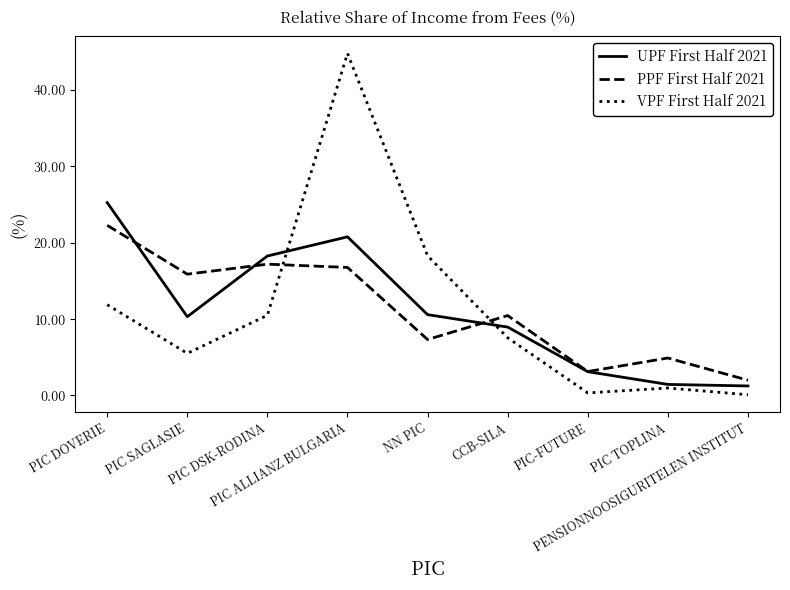

Rank the series by their maximum value, from lowest to highest.

PPF First Half 2021, UPF First Half 2021, VPF First Half 2021